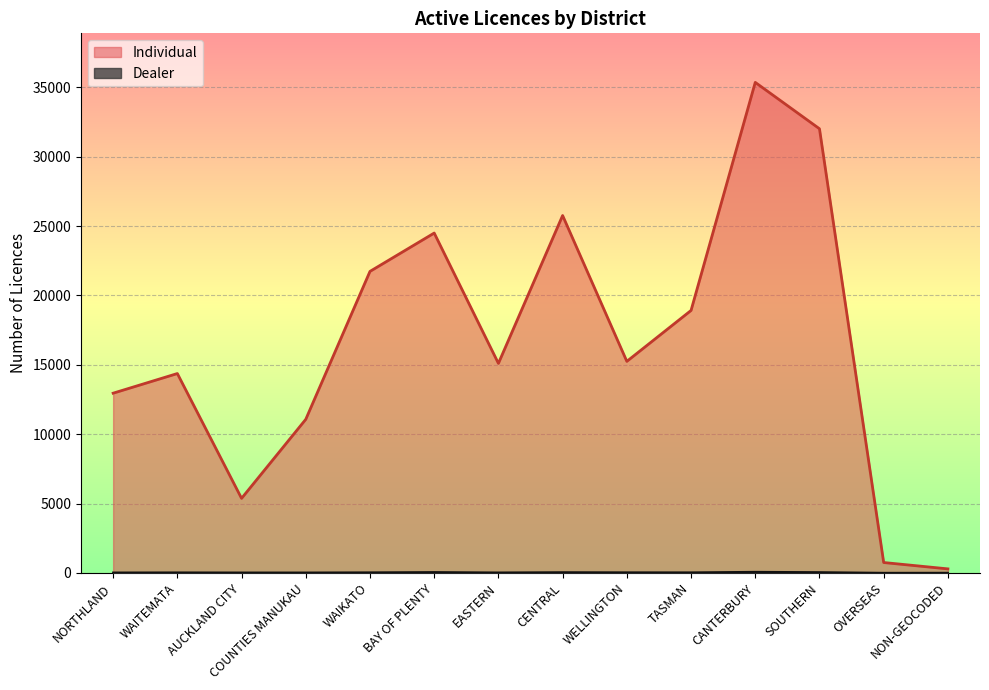

List the labels in order of Dealer value, smallest first.

OVERSEAS, NON-GEOCODED, COUNTIES MANUKAU, NORTHLAND, AUCKLAND CITY, EASTERN, WAITEMATA, TASMAN, WAIKATO, WELLINGTON, CENTRAL, SOUTHERN, BAY OF PLENTY, CANTERBURY